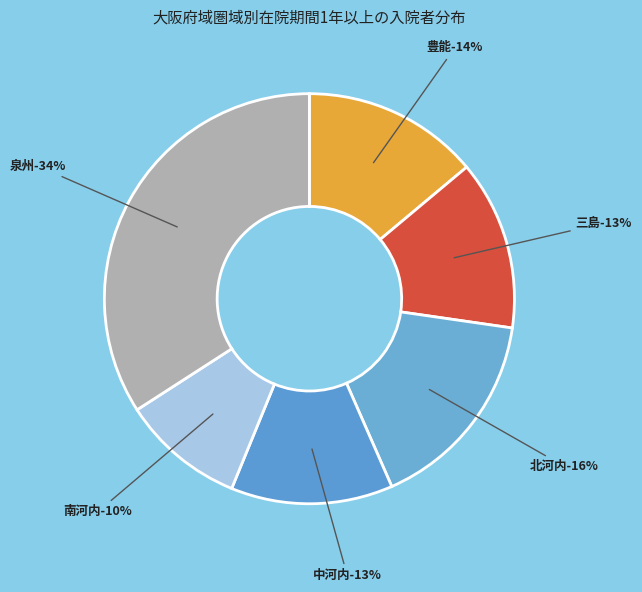

To the nearest percent, what is the difference between the largest and smallest slice percentages?

24%